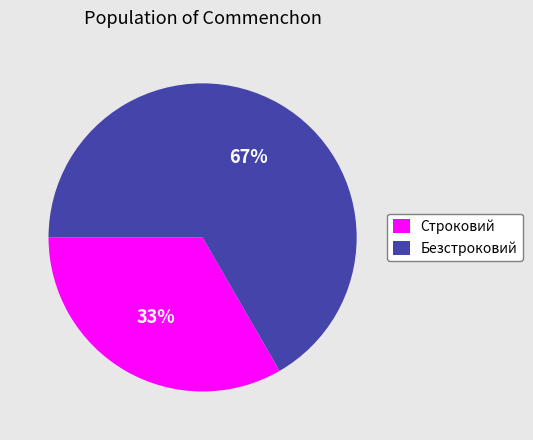

What percentage is the Строковий slice, to the nearest percent?

33%